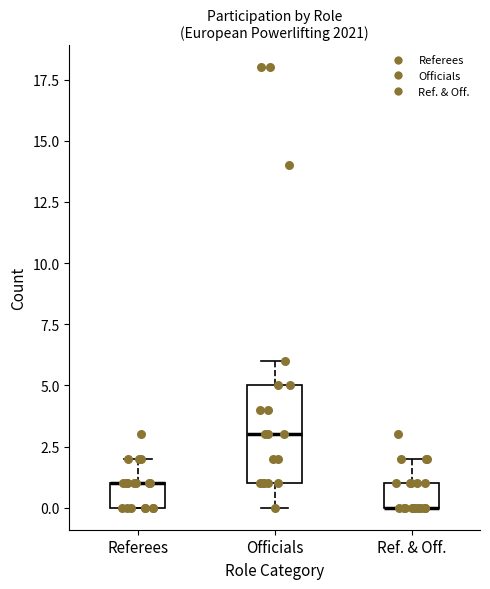

Which box is the tallest, from its lower edge to its upper edge?

Officials